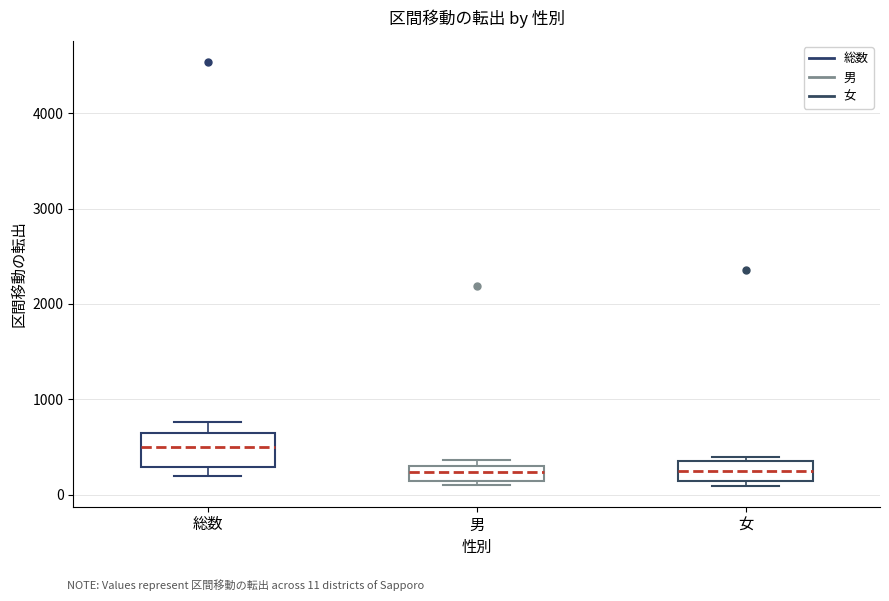

Reading left to right, read every box against the y-axis: the position of its median line, the range the box covers, and the ends of its whiskers. The values are not printed on the chart, so give them approximately, as read against the axis.

総数: median 500, box 300 to 600, whiskers 200 to 800
男: median 200, box 100 to 300, whiskers 100 (just below the box's lower edge) to 400
女: median 300 (inside the box), box 100 to 300, whiskers 100 (just below the box's lower edge) to 400